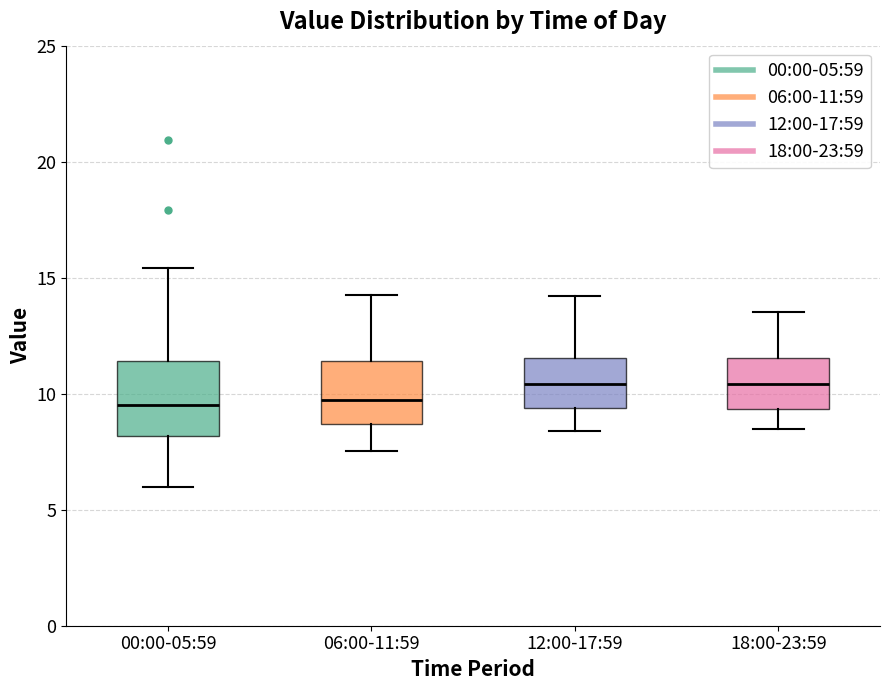

Where does the lower whisker of the box for 06:00-11:59 end on the y-axis? The values are not printed on the chart, so give them approximately, as read against the axis.

7.5